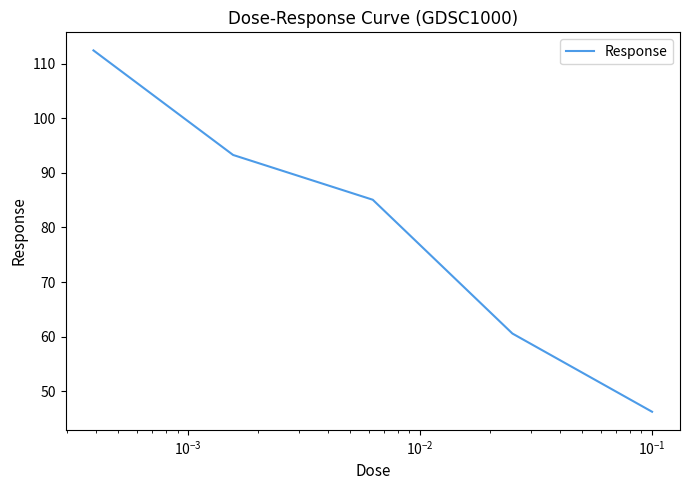

What is the difference between the second highest and minimum values?

47.0